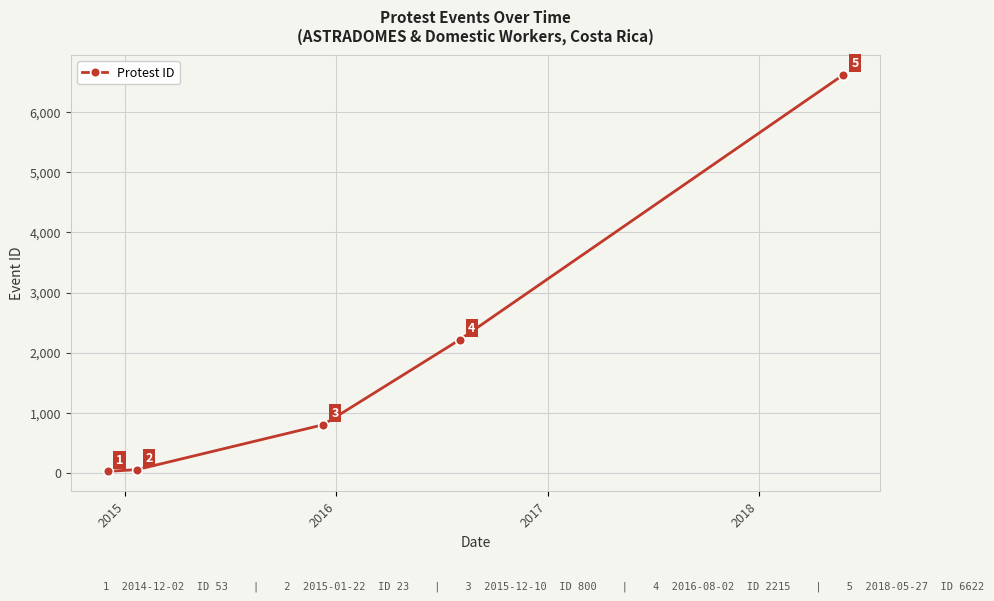

Reading left to right, what are all the values shown in this chart?

23	53	800	2215	6622